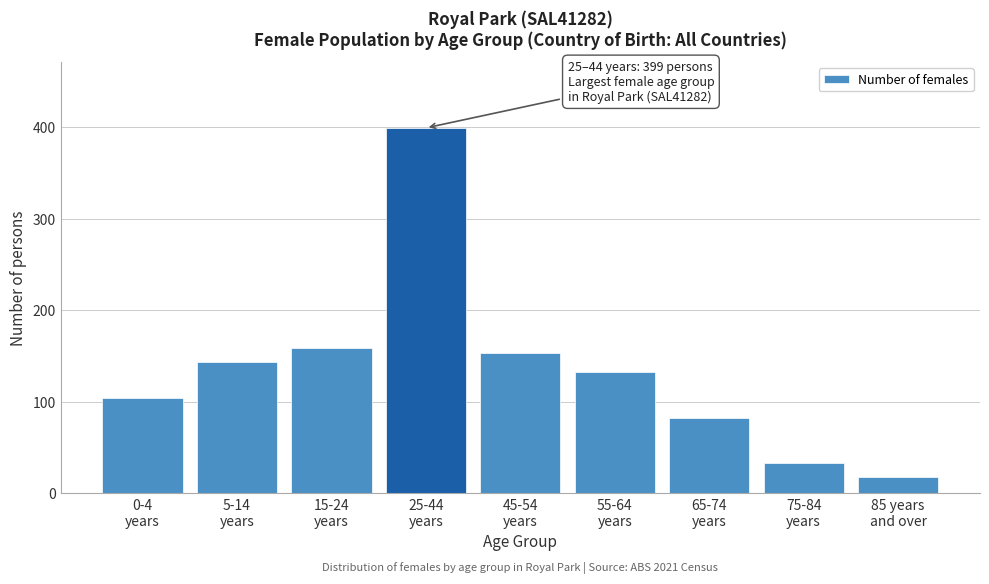

Reading left to right, what are all the values shown in this chart?

104	143	159	399	153	133	82	33	18